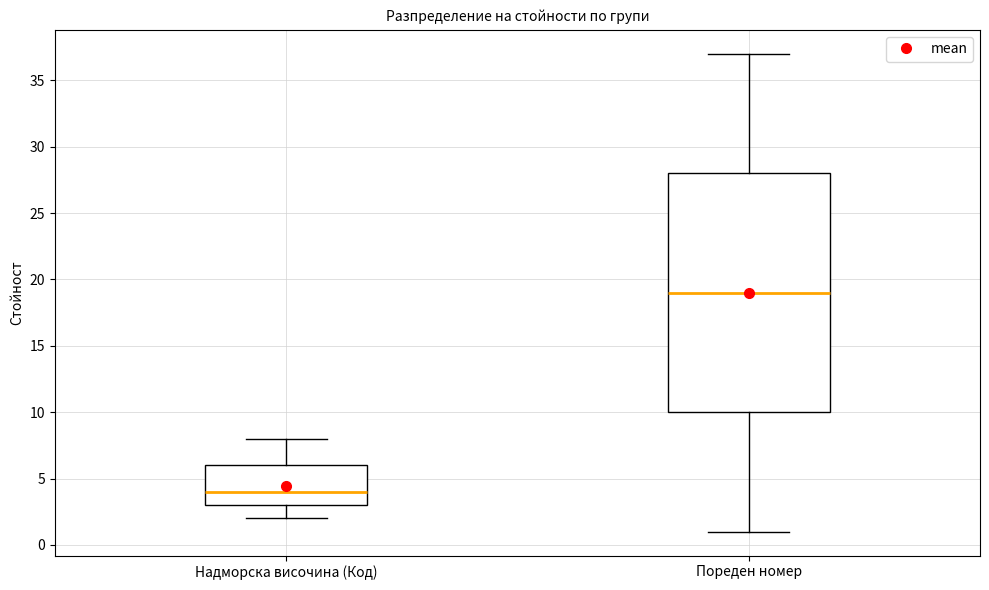

Reading left to right, transcribe this box plot: for each box, give where its median line is, the range the box spans, and where its two whiskers end, as read against the y-axis. The values are not printed on the chart, so give them approximately, as read against the axis.

Надморска височина (Код): median 4, box 3 to 6, whiskers 2 to 8
Пореден номер: median 19, box 10 to 28, whiskers 1 to 37